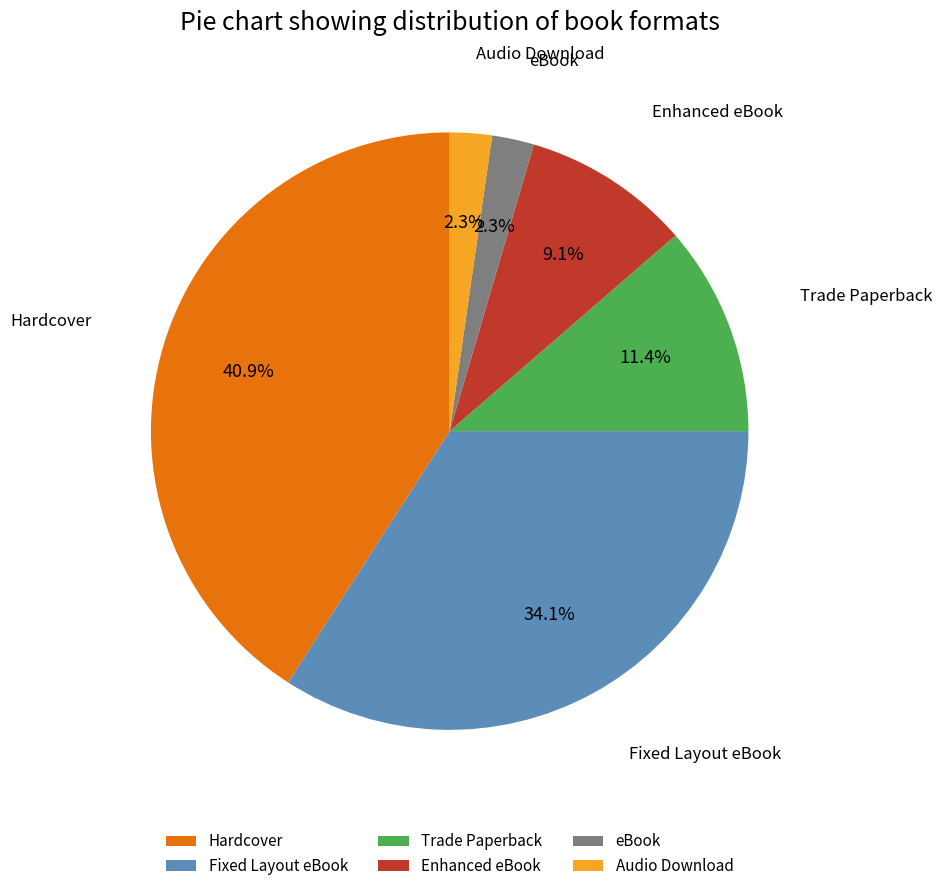

To the nearest percent, what is the difference between the largest and smallest slice percentages?

39%